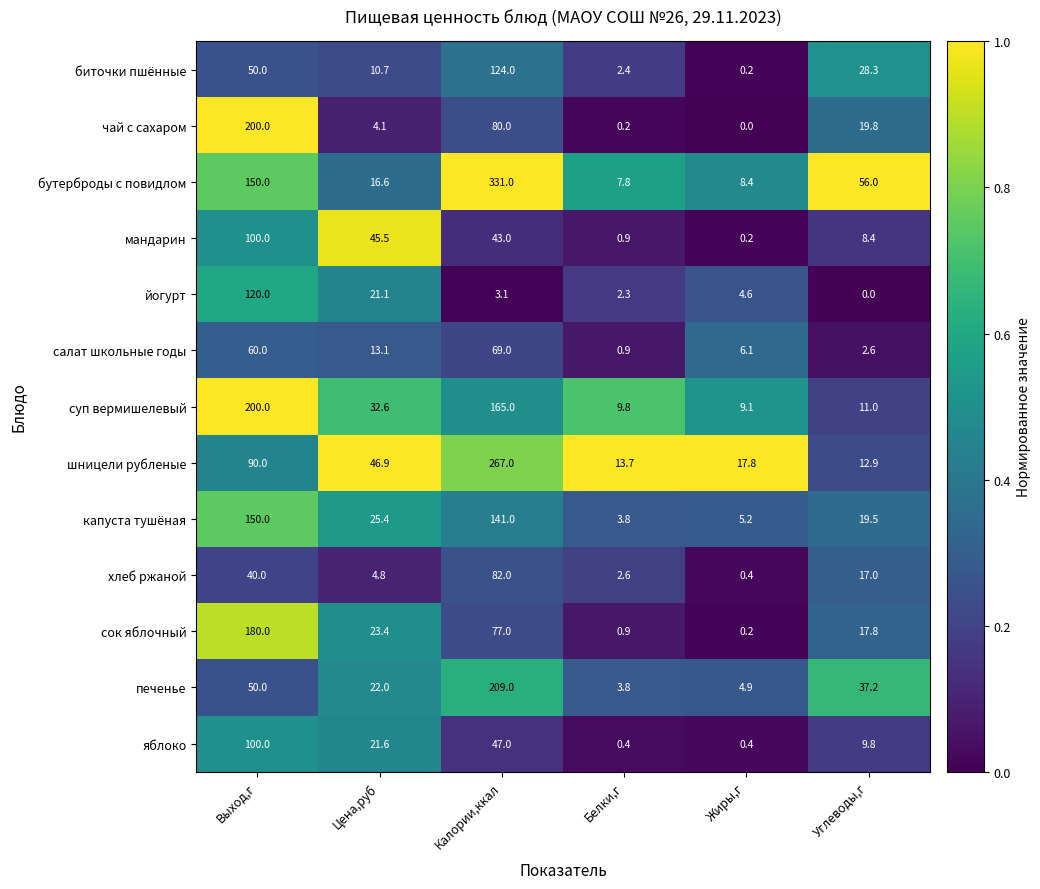

What is the sum of all суп вермишелевый values?

427.5